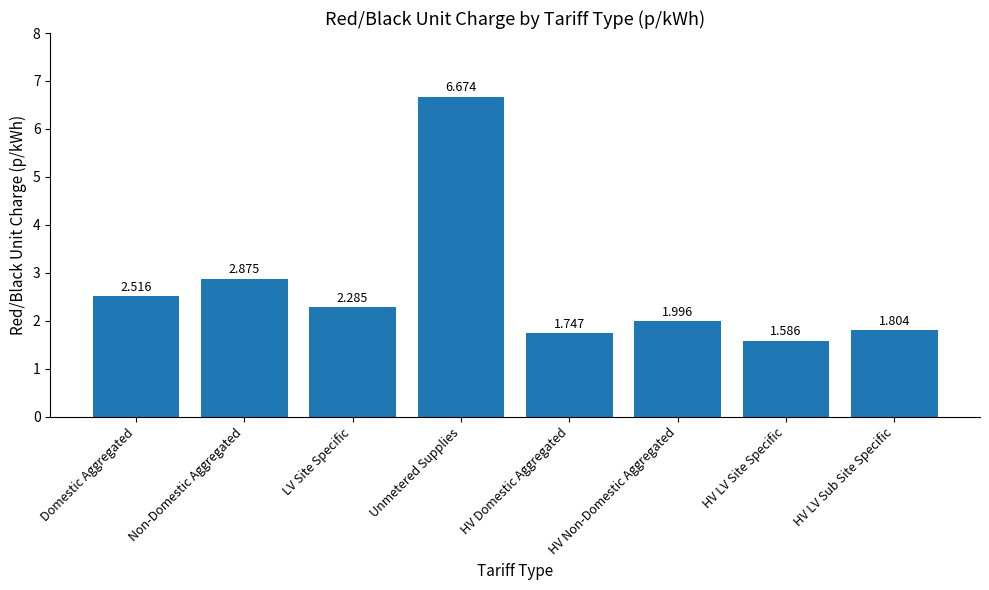

What is the ratio of the value at HV Domestic Aggregated to the value at Unmetered Supplies?

0.3